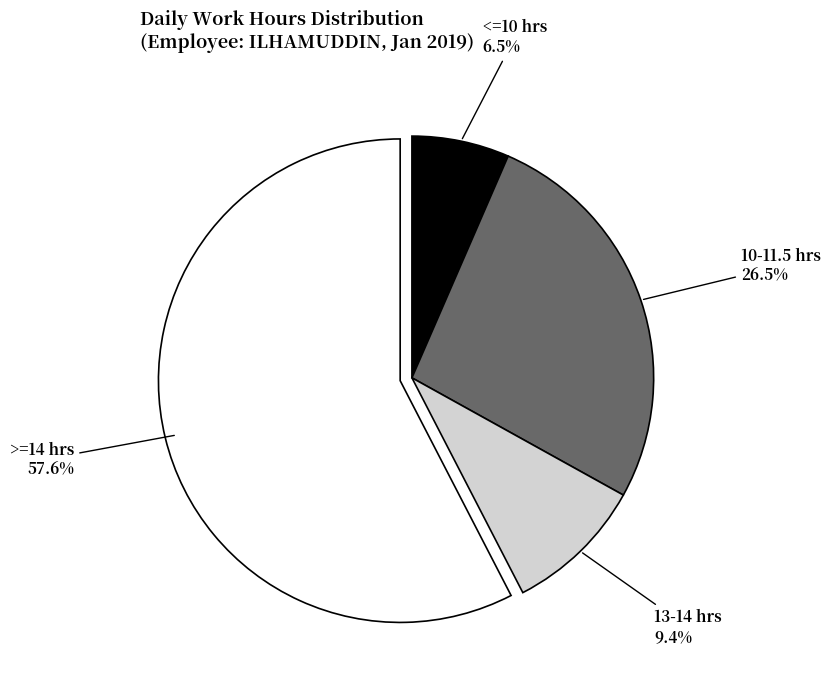

To the nearest percent, what is the average slice percentage?

25%